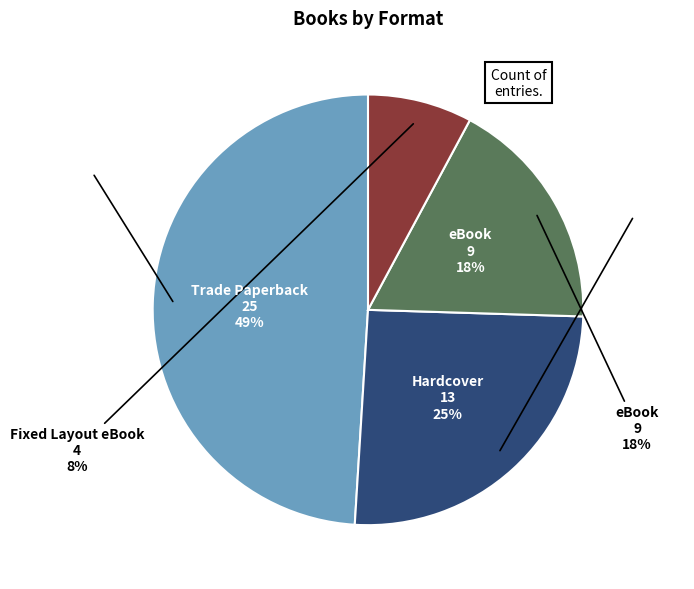

What percentage is the Hardcover slice, to the nearest percent?

25%